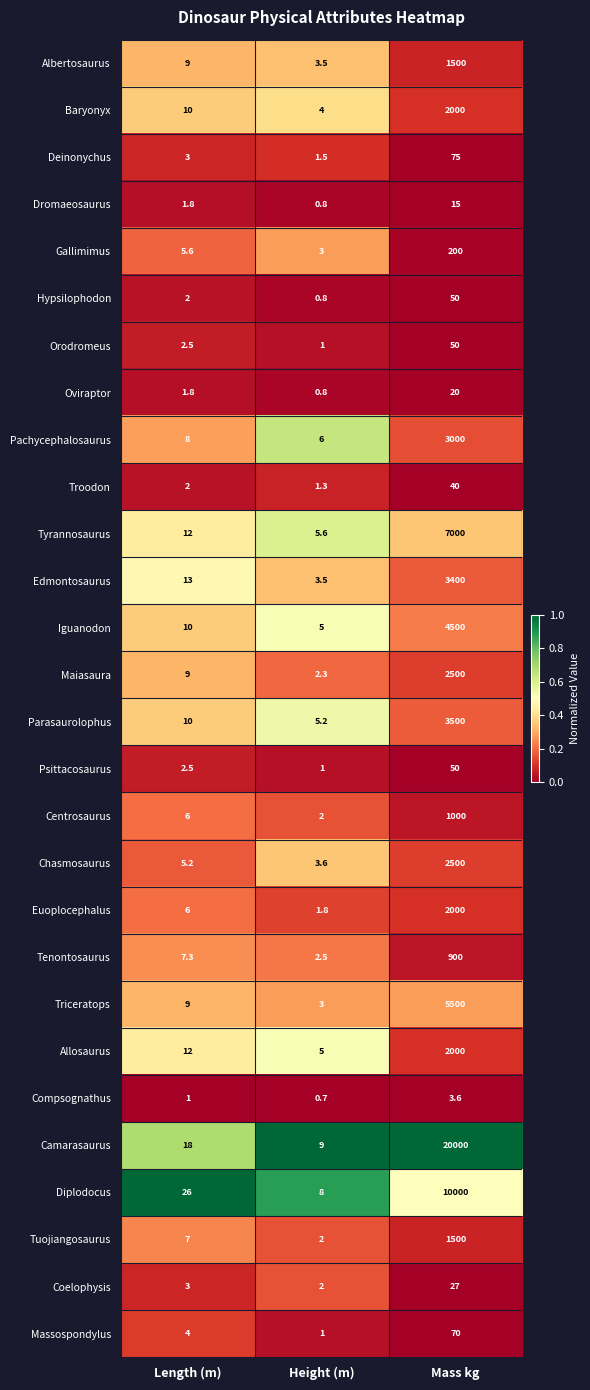

Which category has the lowest value across all series?

Height (m)